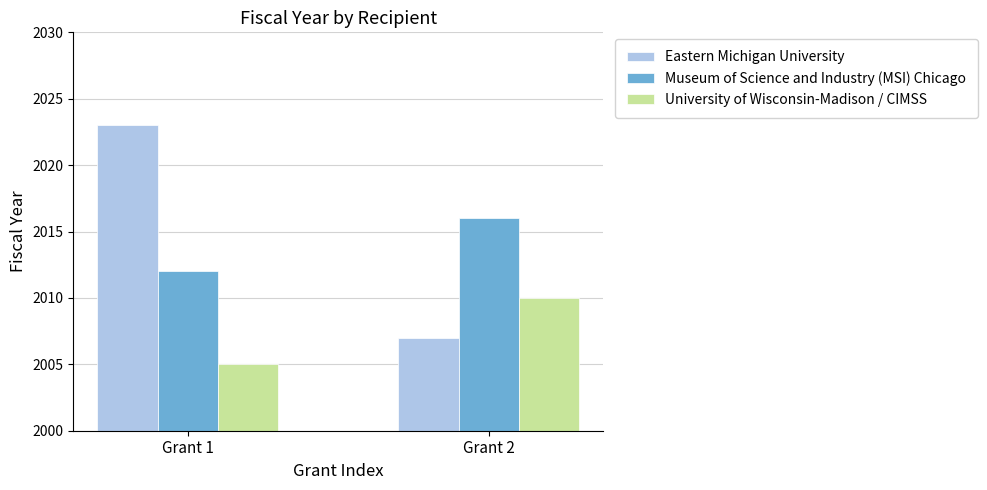

Between Grant 1 and Grant 2, which series saw the biggest shift?

Eastern Michigan University